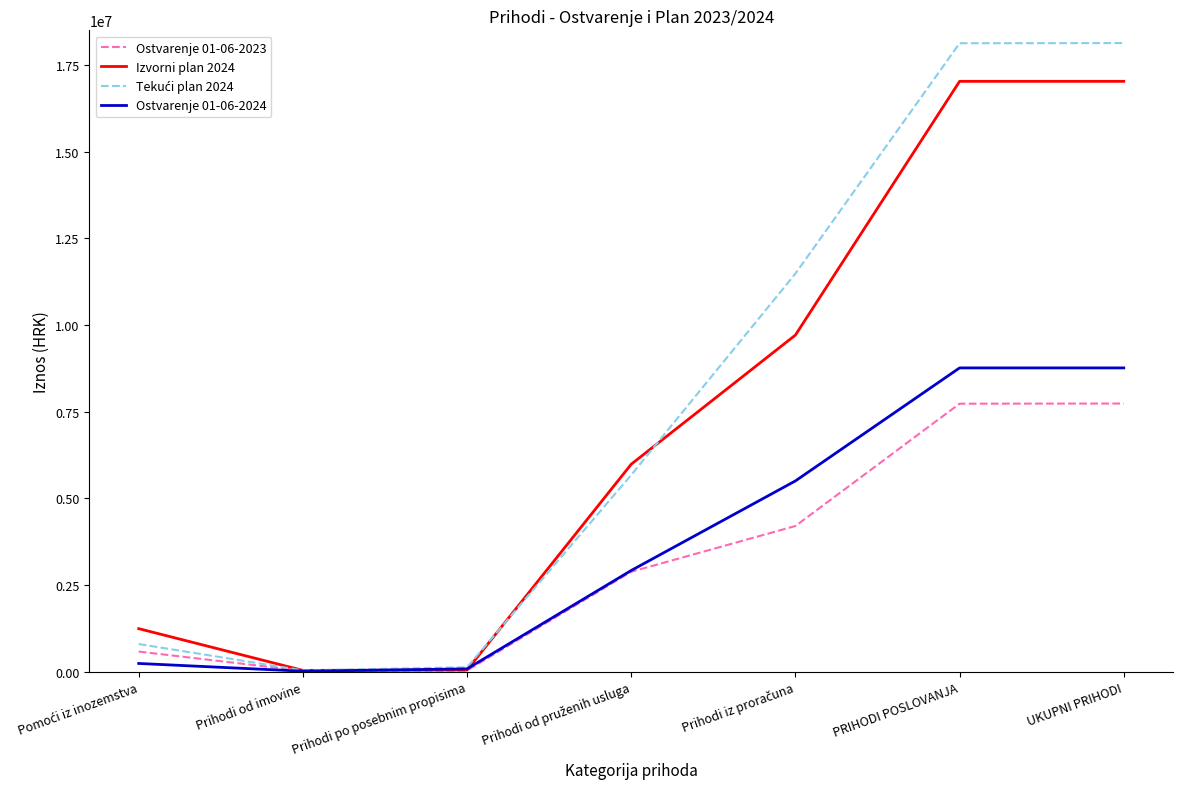

Is it true that Ostvarenje 01-06-2024 equals 8763393.7 at UKUPNI PRIHODI?

True